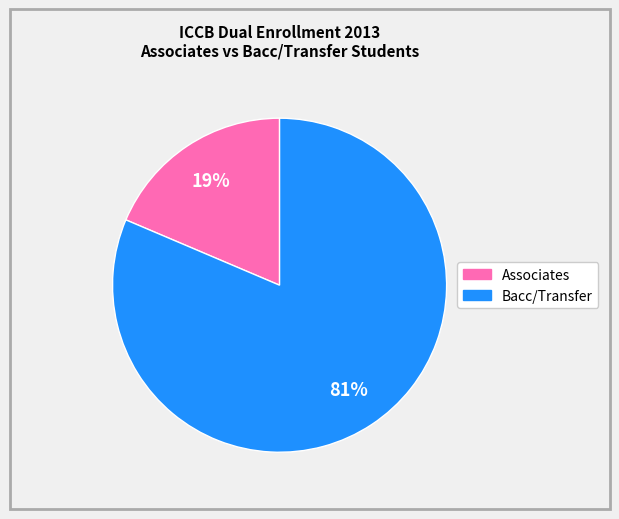

To the nearest percent, what is the average slice percentage?

50%